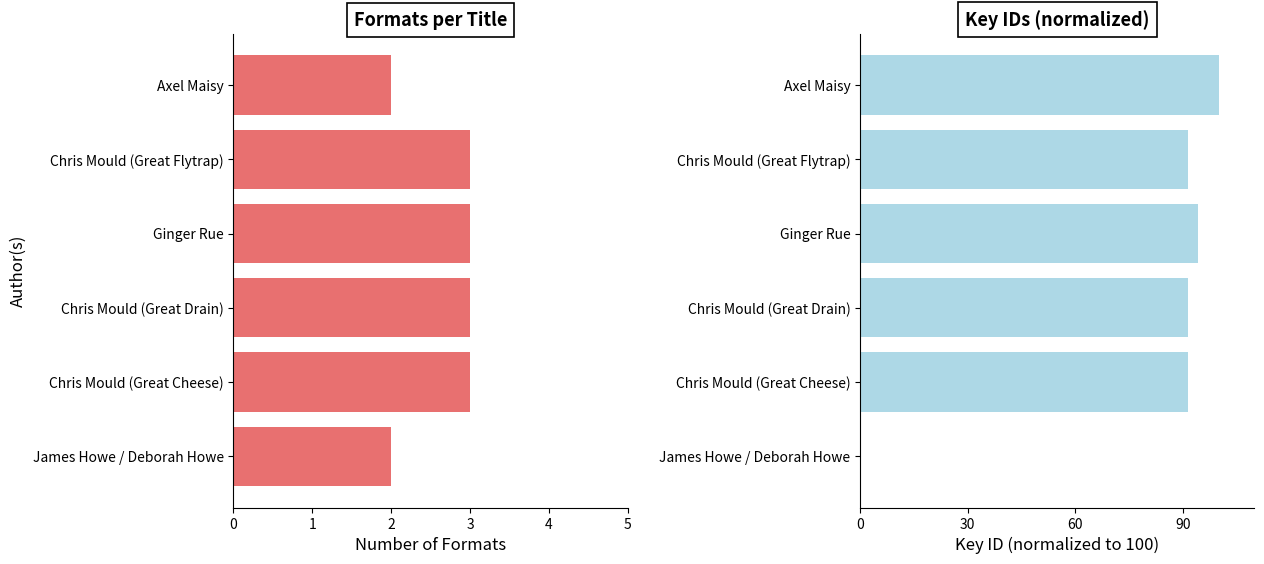

At how many categories does at least one series exceed 42?

5